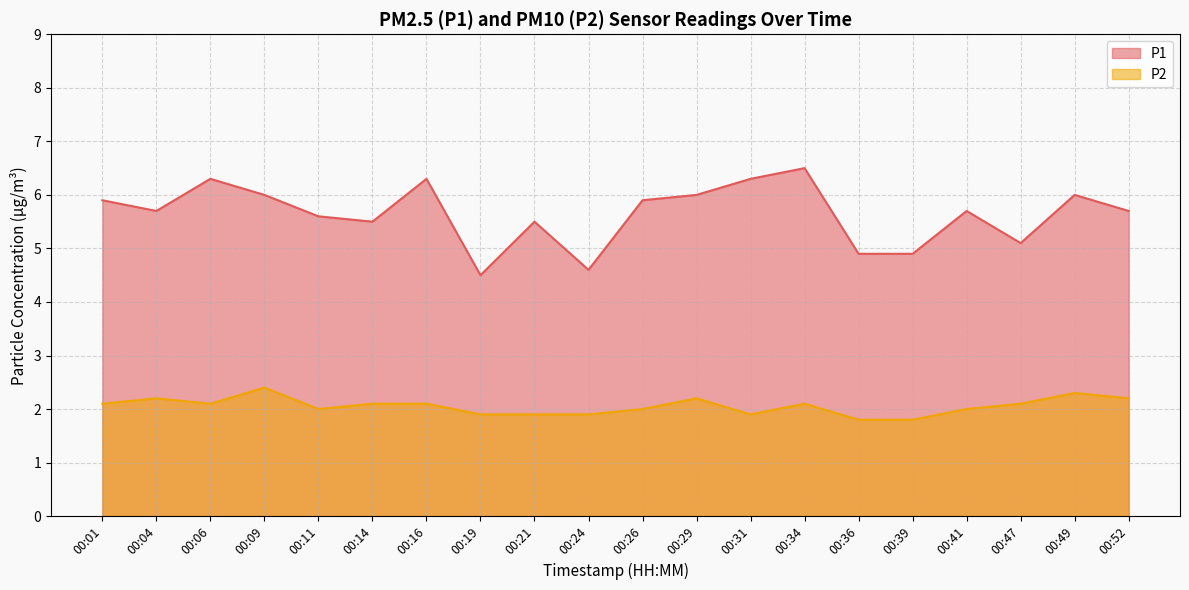

True or false: P1 has a value of 4.6 at 00:24.

True